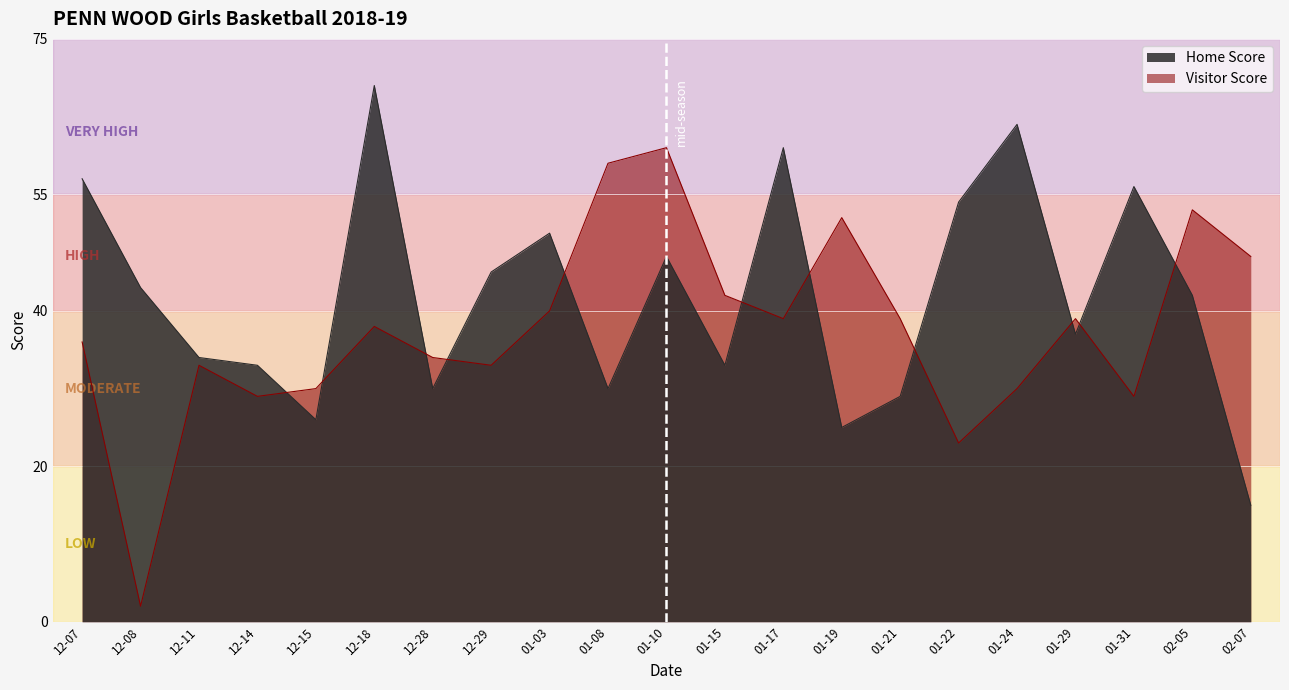

In Visitor Score, how many points are higher than both neighbors (excluding endpoints)?

6